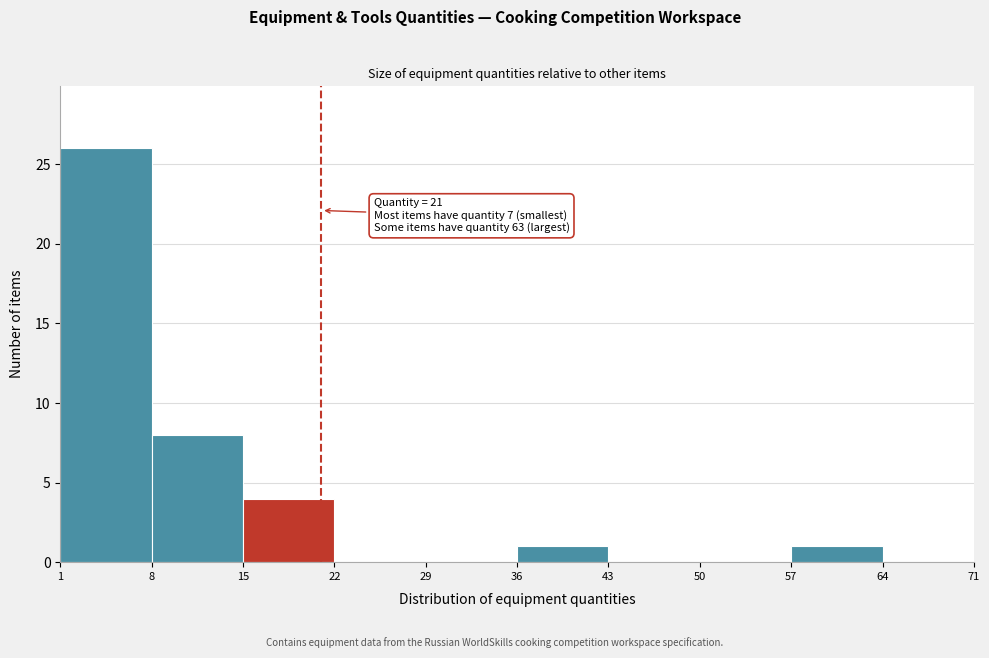

Which range on the x-axis has the tallest bar?

1 to 8